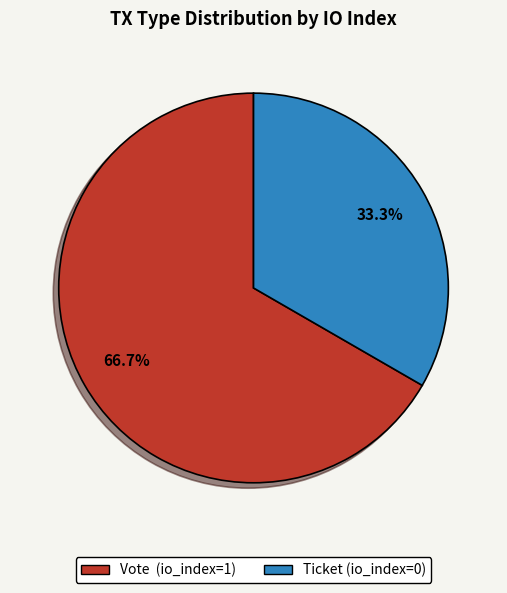

Is there a majority slice in this chart?

Yes